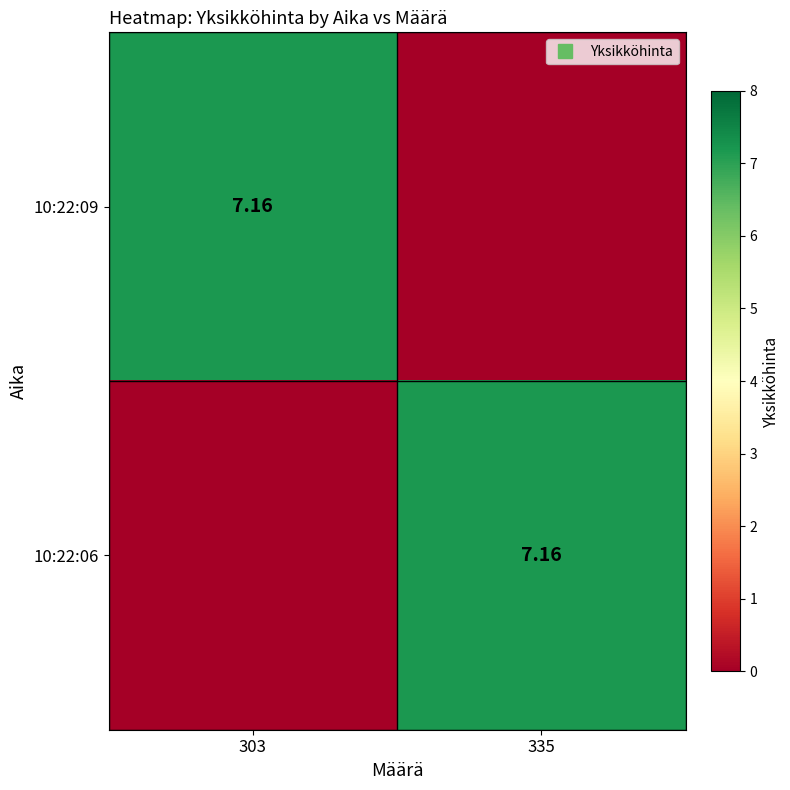

At which label does 10:22:06 first exceed 7?

335